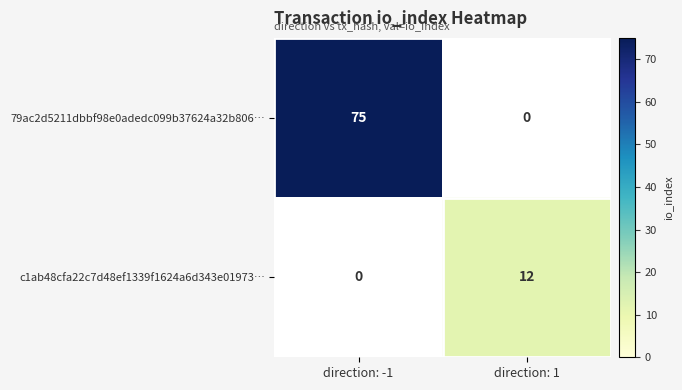

Is it true that 79ac2d5211dbbf98e0adedc099b37624a32b806… equals 75 at direction: -1?

True